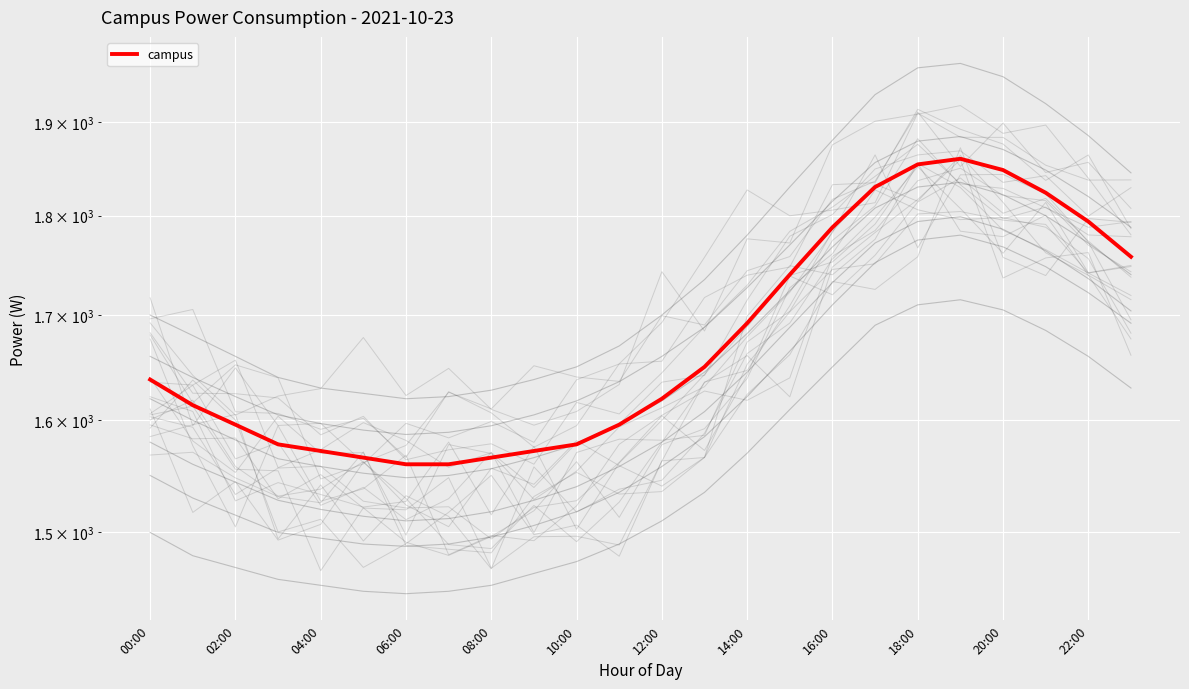

The chart shows a value of 2689 at 16:00. True or false?

False